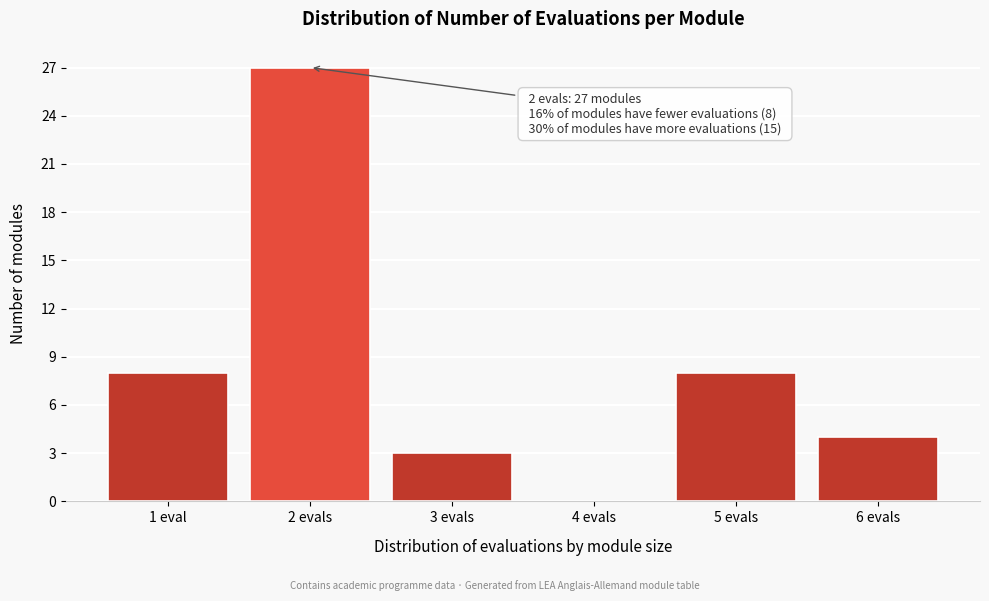

Reading left to right, transcribe all the data shown in this chart.

1 eval=8	2 evals=27	3 evals=3	4 evals=0	5 evals=8	6 evals=4